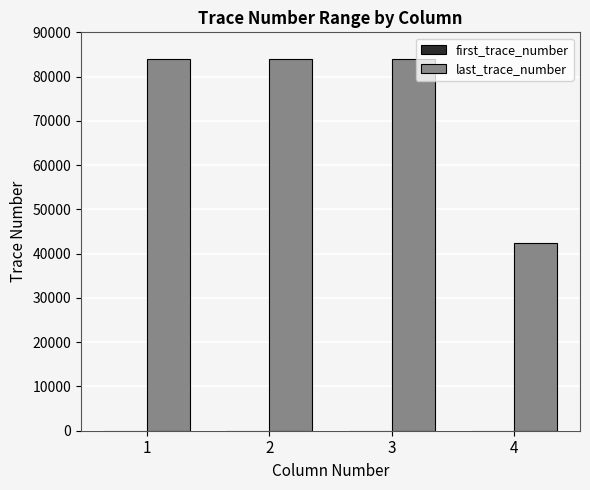

What is the sum of all last_trace_number values?

294389